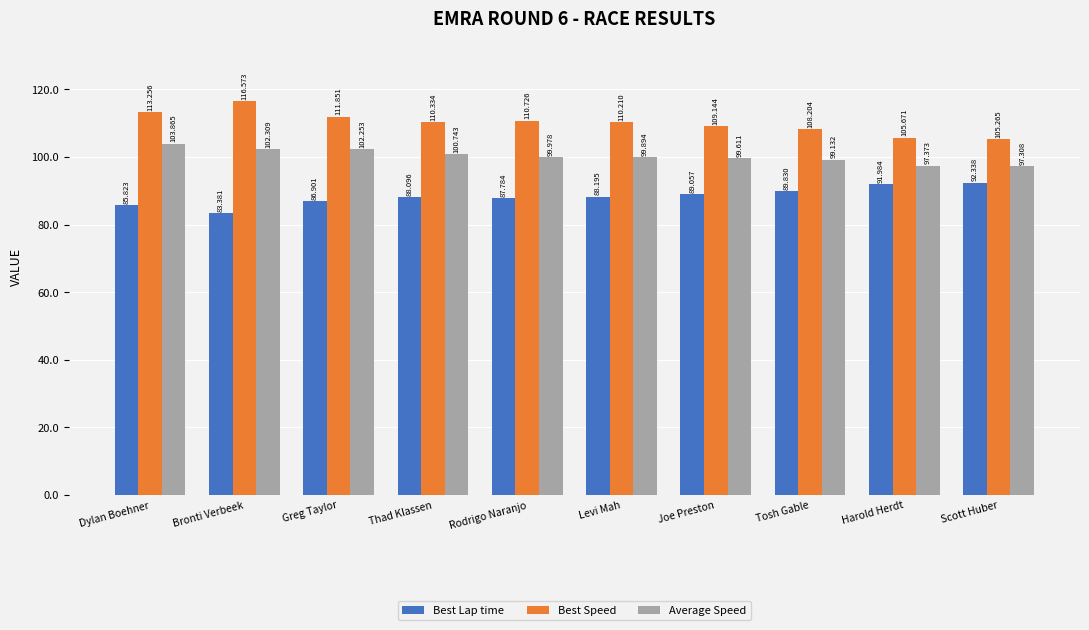

What is the difference between the second highest and minimum values in the Average Speed series?

5.0